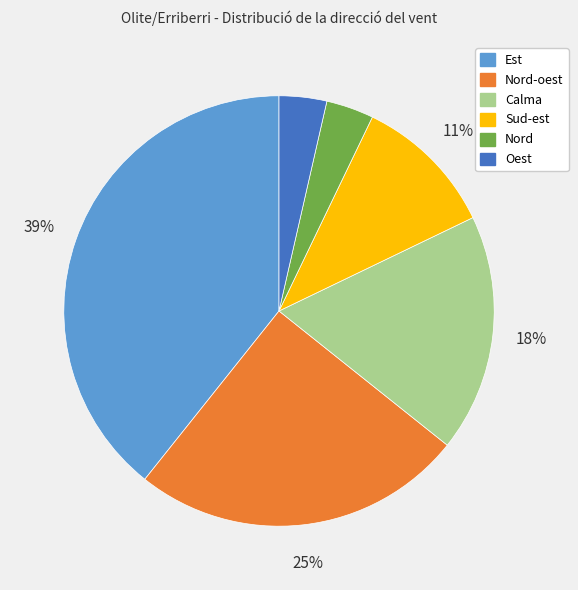

To the nearest percent, what is the average slice percentage?

17%